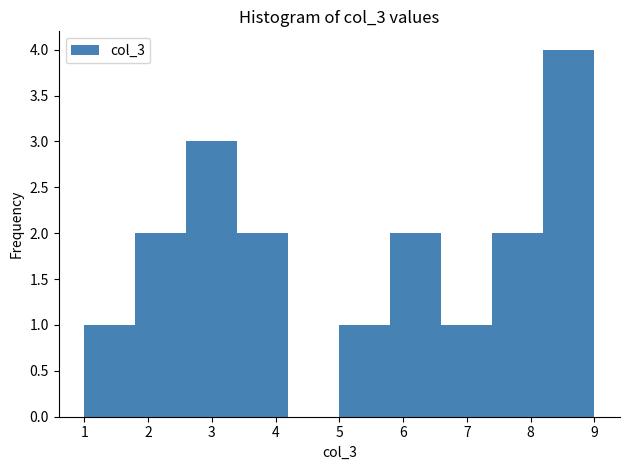

Reading left to right, list every bar in this chart as the range it spans on the x-axis followed by its height. The values are not printed on the chart, so give them approximately, as read against the axis.

1.0 to 1.8: 1
1.8 to 2.6: 2
2.6 to 3.4: 3
3.4 to 4.2: 2
4.2 to 5.0: 0
5.0 to 5.8: 1
5.8 to 6.6: 2
6.6 to 7.4: 1
7.4 to 8.2: 2
8.2 to 9.0: 4